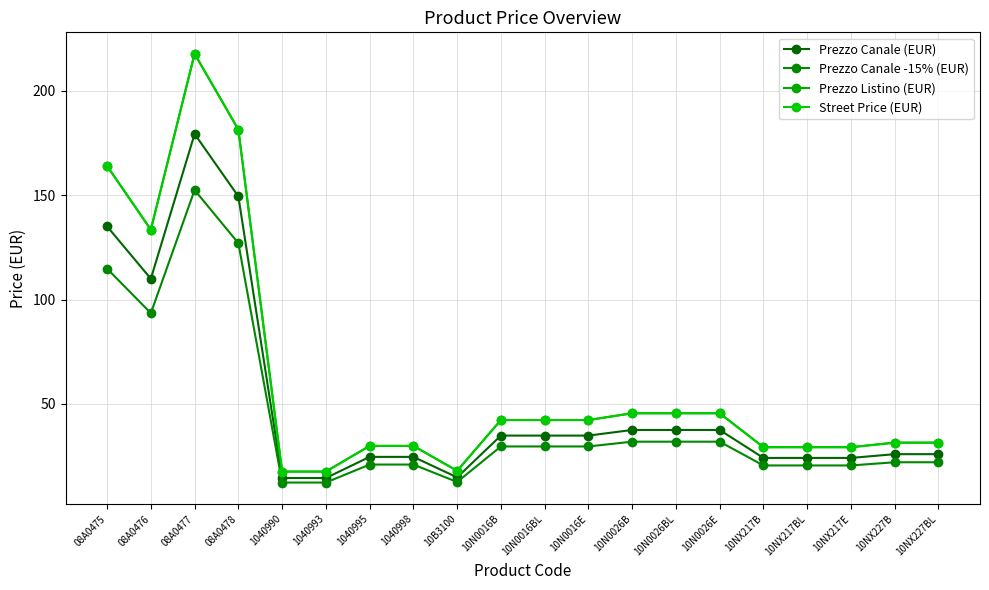

True or false: Prezzo Canale (EUR) and Prezzo Listino (EUR) intersect in this chart.

False